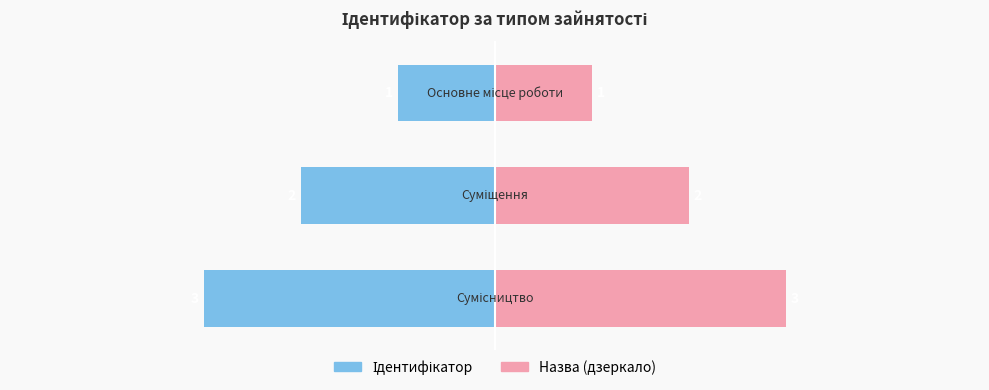

What is the value of the 3rd bar from the left?

3